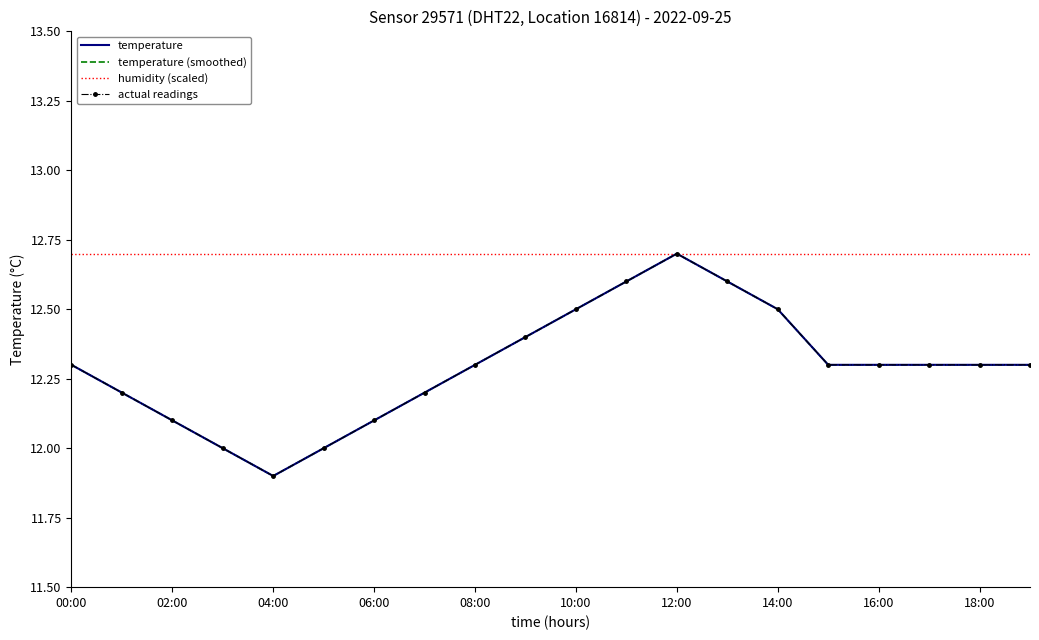

List the series in order of their peak value, lowest first.

temperature, temperature (smoothed), actual readings, humidity (scaled)